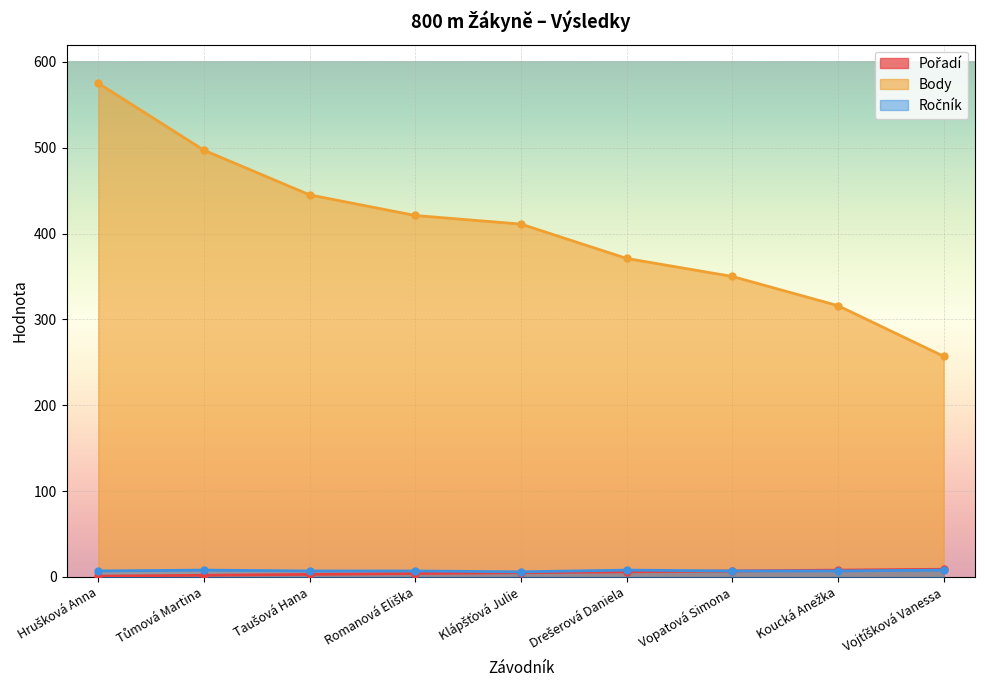

What is the difference between the highest and lowest values at Hrušková Anna?

574